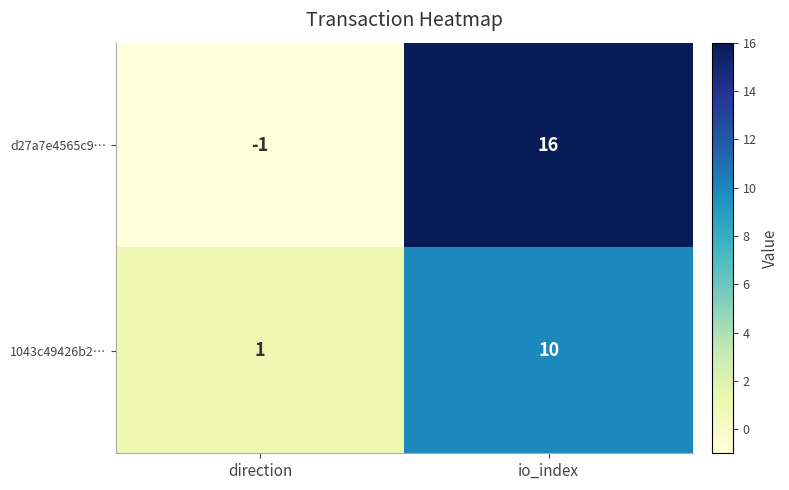

Read the 1043c49426b2… value at io_index.

10